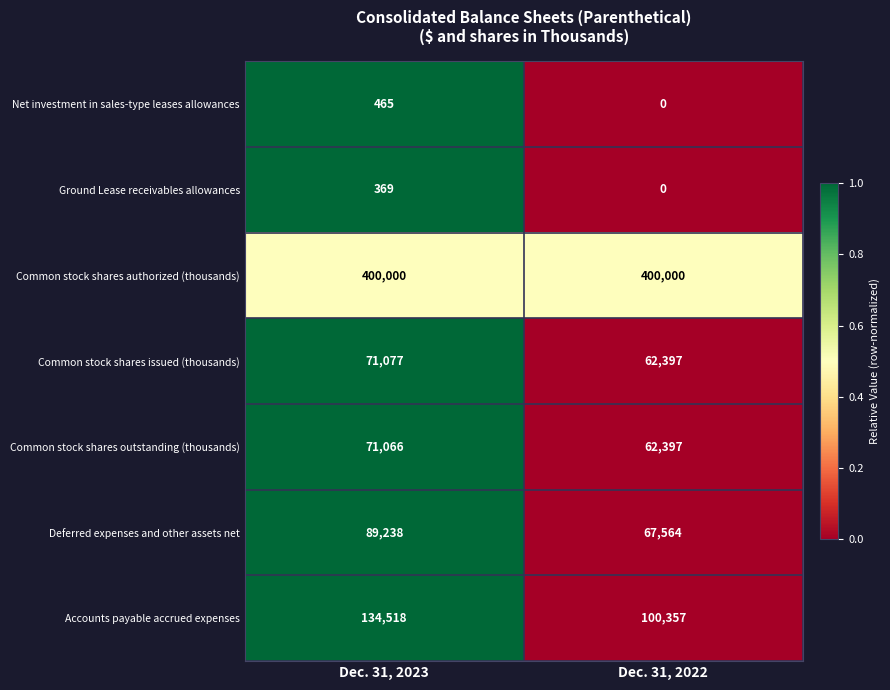

Which series has the largest range (max minus min)?

Accounts payable accrued expenses